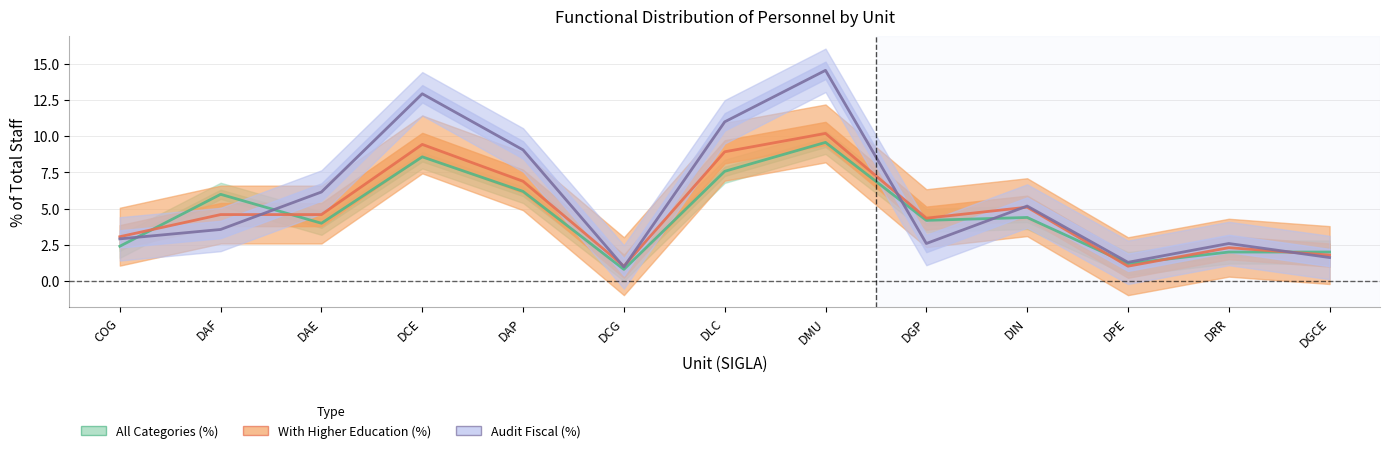

What position from the right is DAE?

11